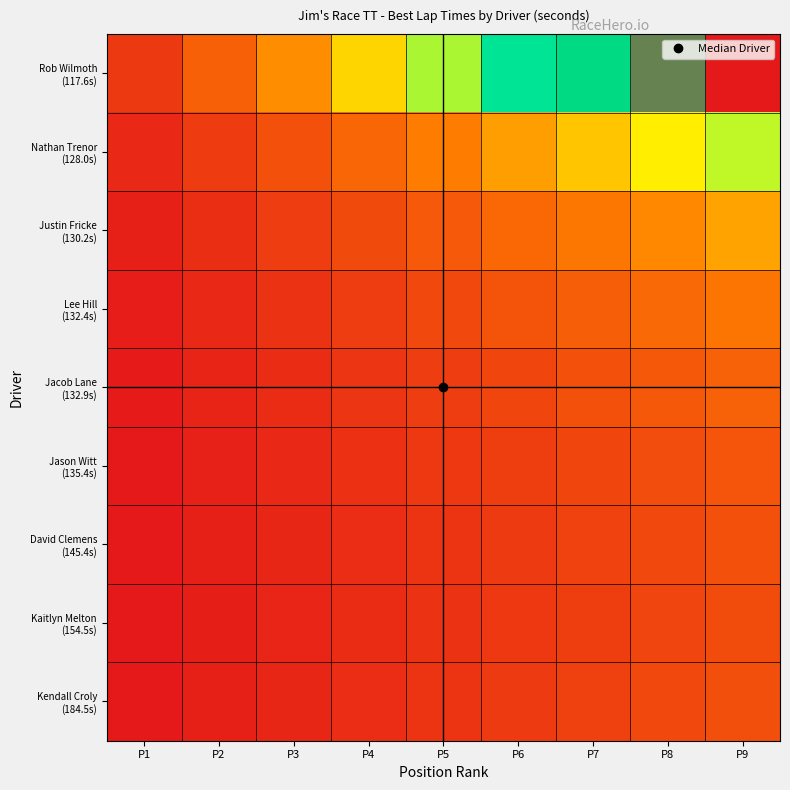

At which category does the chart reach its minimum across all series?

P1